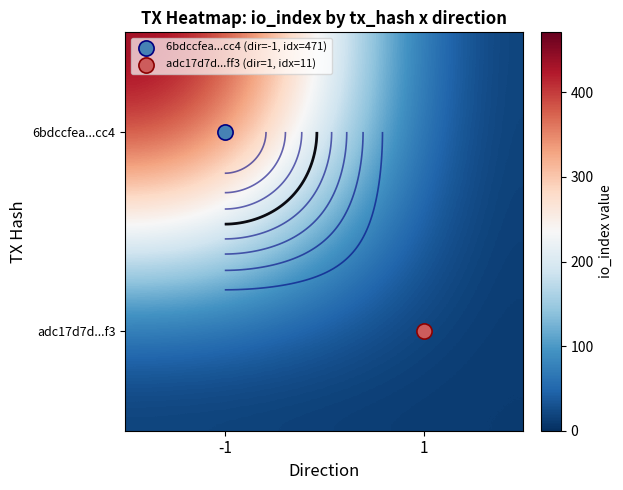

What is the sum of the adc17d7d...f3 values at 1 and -1?

11